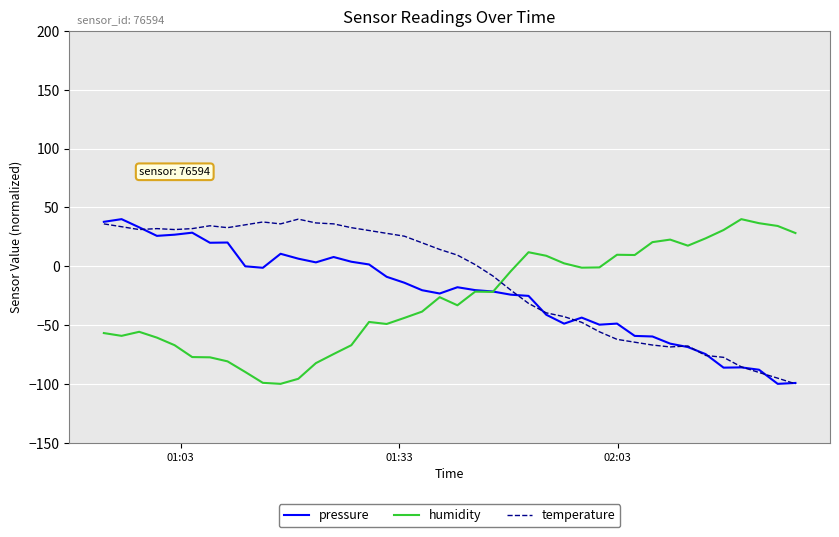

What is the lowest value of the humidity series?

-100.0